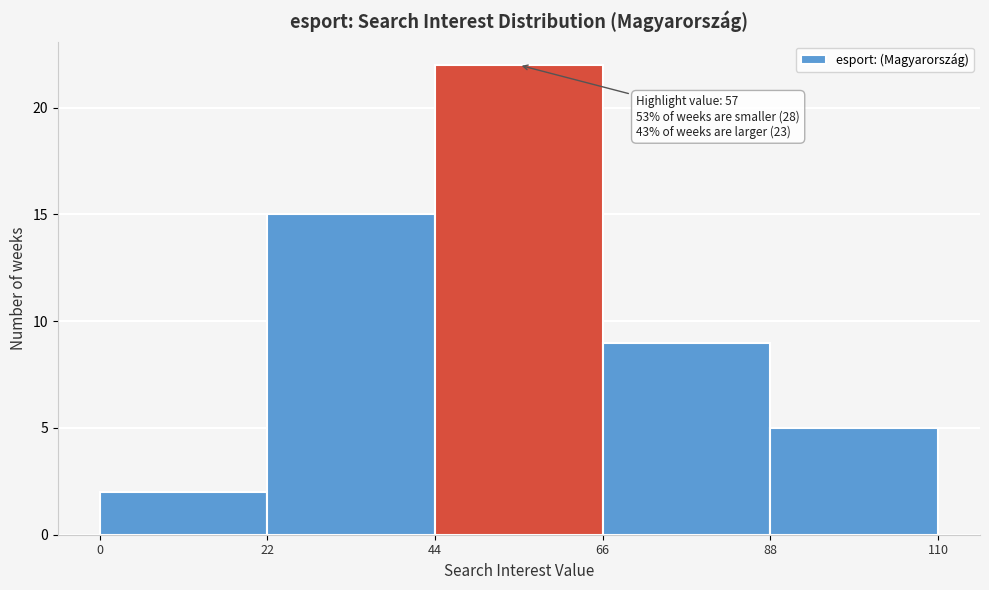

Which range on the x-axis has the tallest bar?

44 to 66